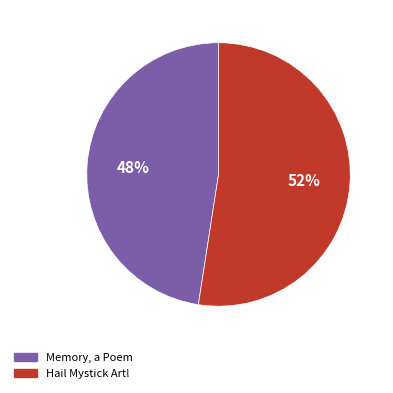

How many slices are in this pie chart?

2